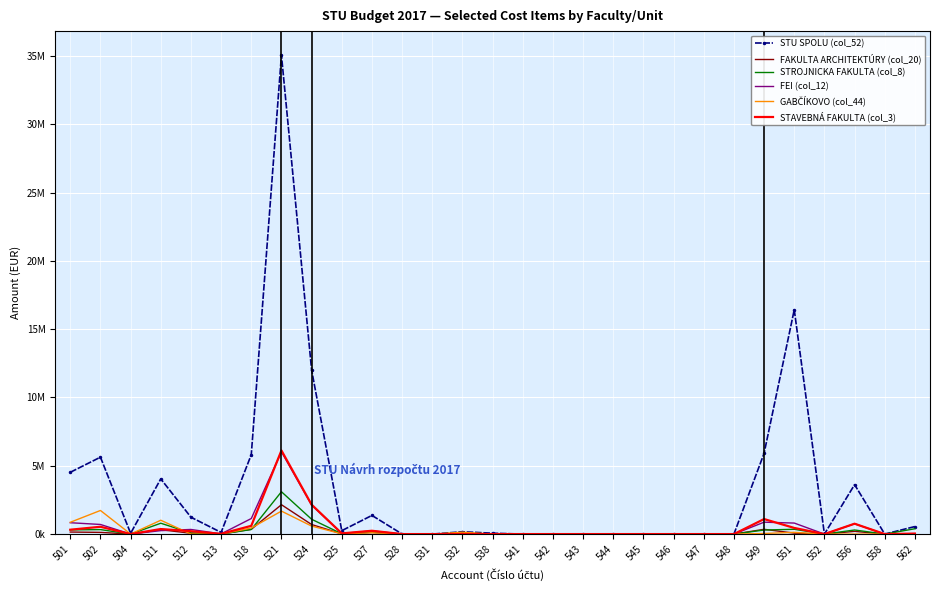

Is the value of STAVEBNÁ FAKULTA (col_3) at 547 greater than the value of GABČÍKOVO (col_44) at 527?

No